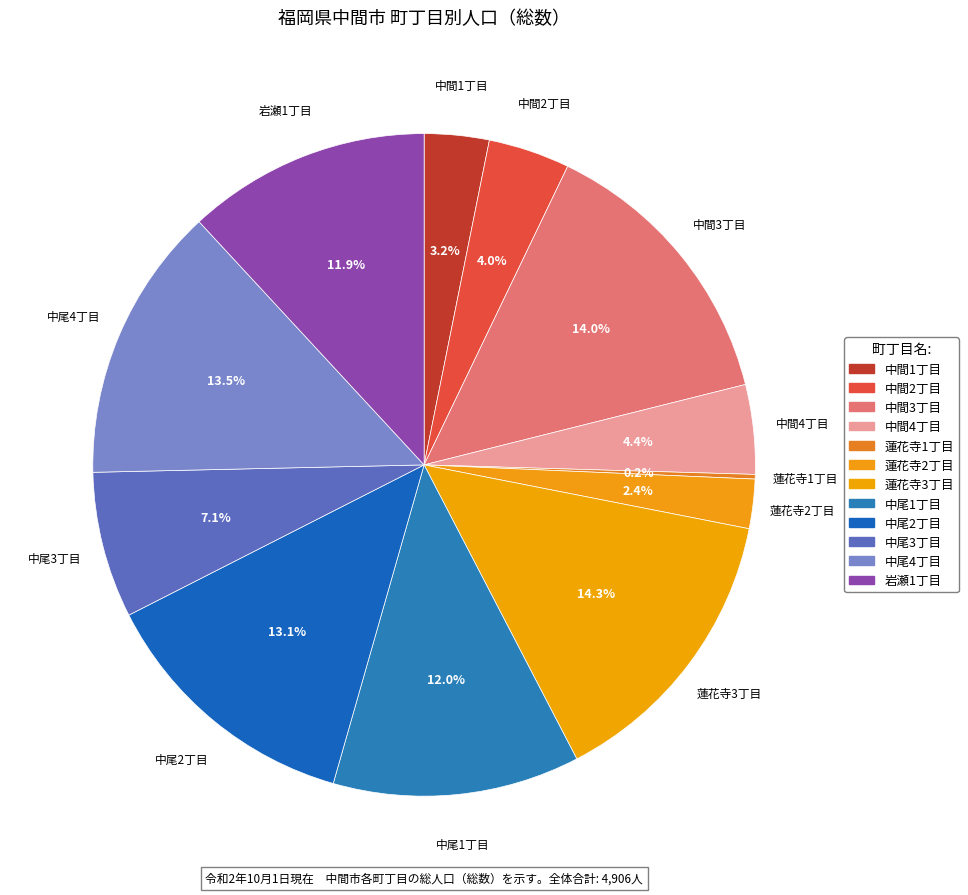

The 蓮花寺2丁目 slice represents 2% of the pie. True or false?

True